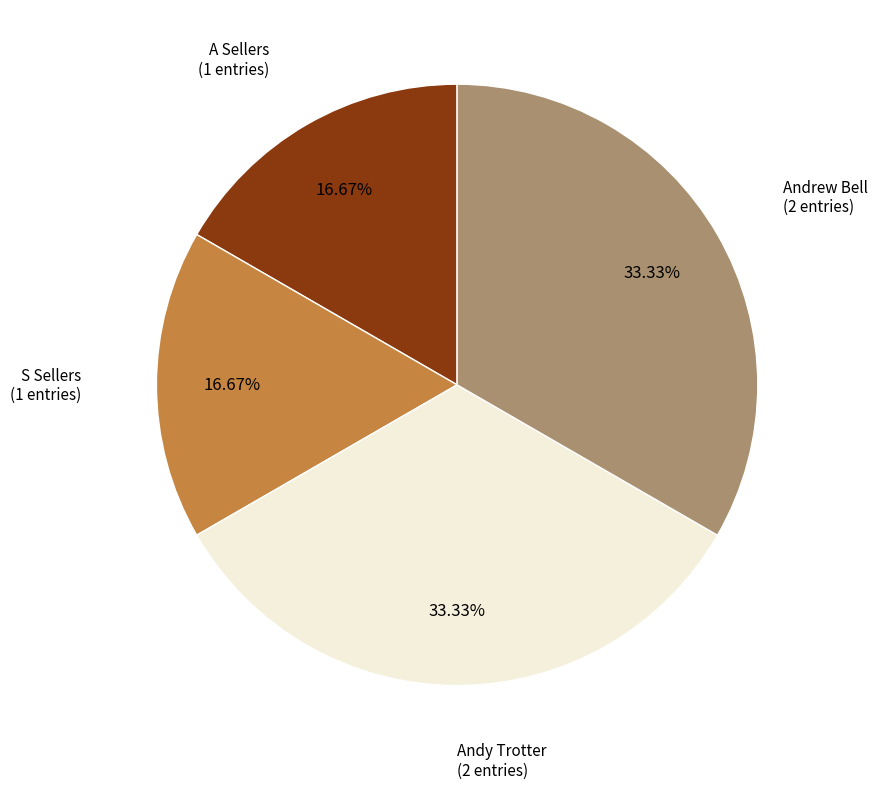

Is there a majority slice in this chart?

No